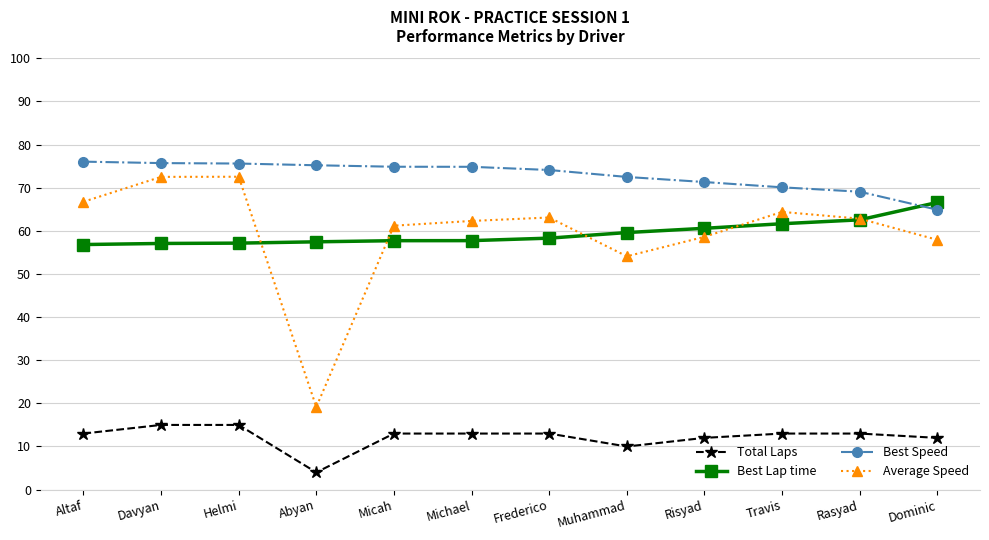

Is the value of Best Speed at Abyan greater than the value of Best Lap time at Michael?

Yes